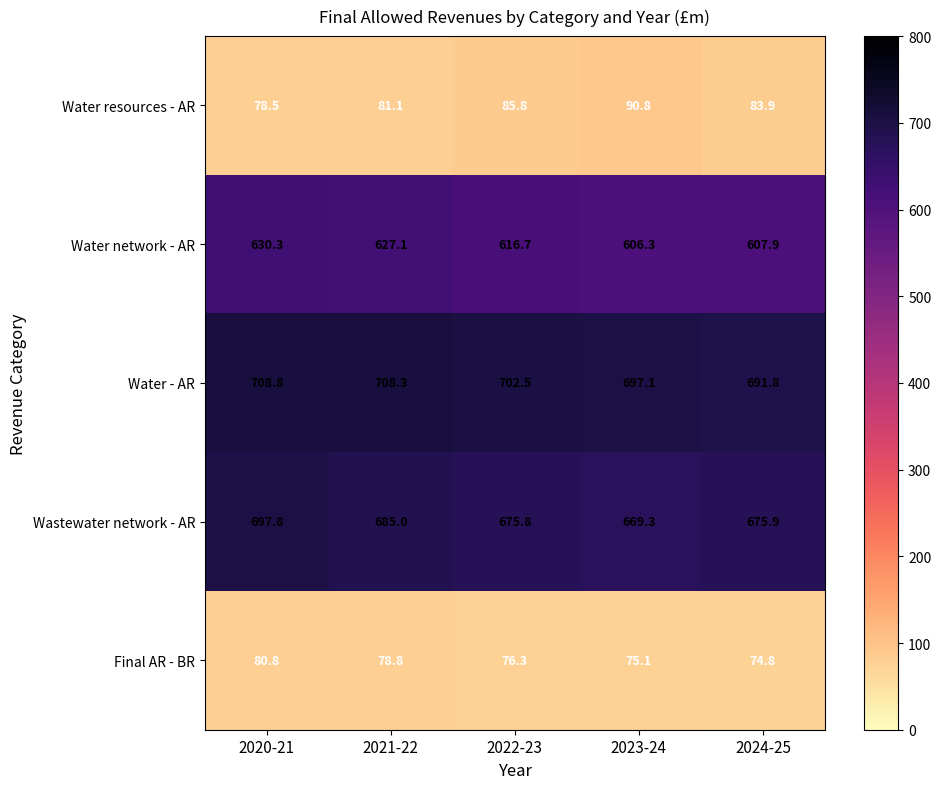

Which series has the largest range (max minus min)?

Wastewater network - AR